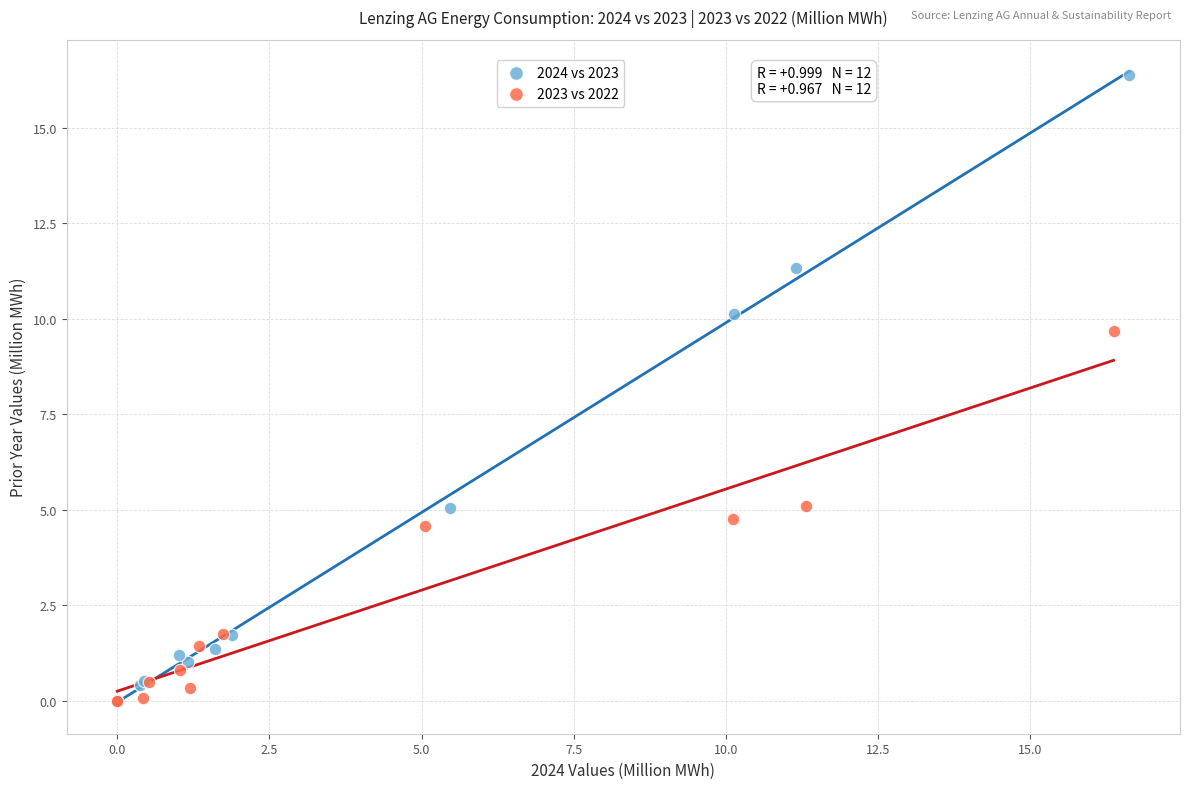

Which series reaches the maximum Y coordinate?

2024 vs 2023